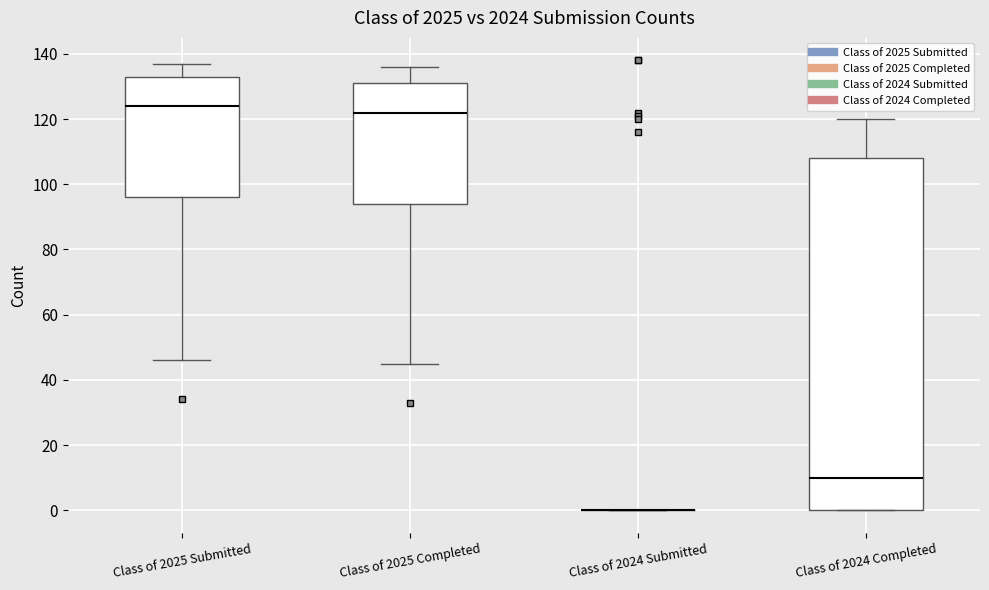

Reading left to right, transcribe this box plot: for each box, give where its median line is, the range the box spans, and where its two whiskers end, as read against the y-axis. The values are not printed on the chart, so give them approximately, as read against the axis.

Class of 2025 Submitted: median 124, box 96 to 134, whiskers 46 to 138
Class of 2025 Completed: median 122, box 94 to 132, whiskers 46 to 136
Class of 2024 Submitted: box collapsed to a line at 0, whiskers 0 to 0
Class of 2024 Completed: median 10, box 0 to 108, whiskers 0 to 120